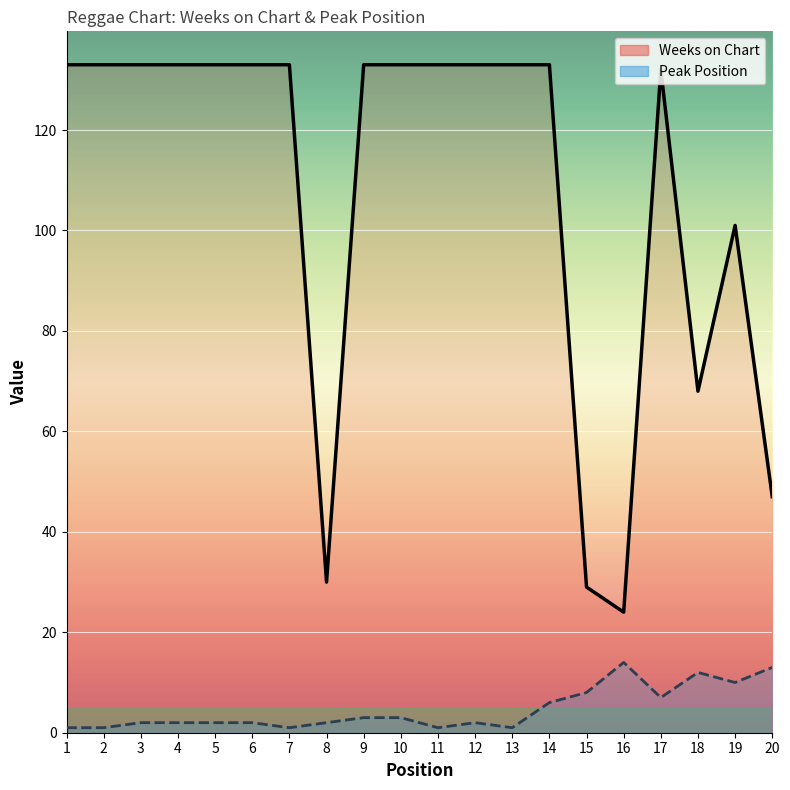

True or false: Peak Position and Weeks on Chart cross at least once.

False